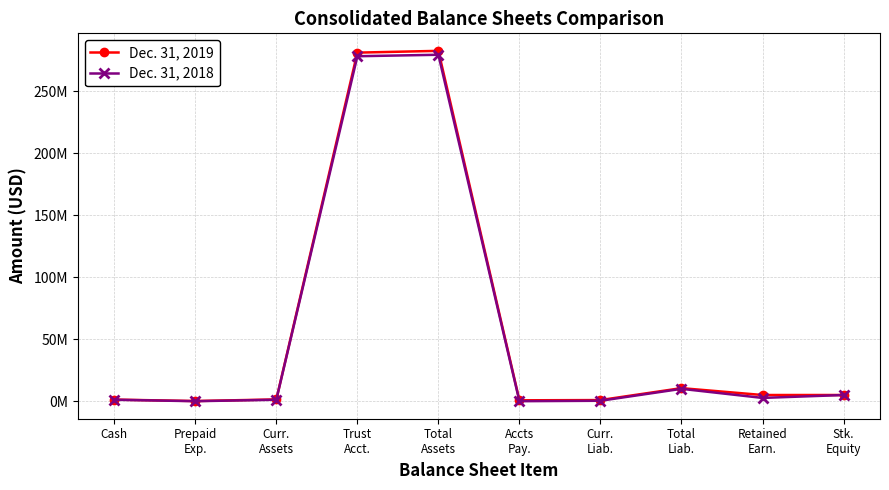

What is the label of the 9th point from the right?

Prepaid
Exp.